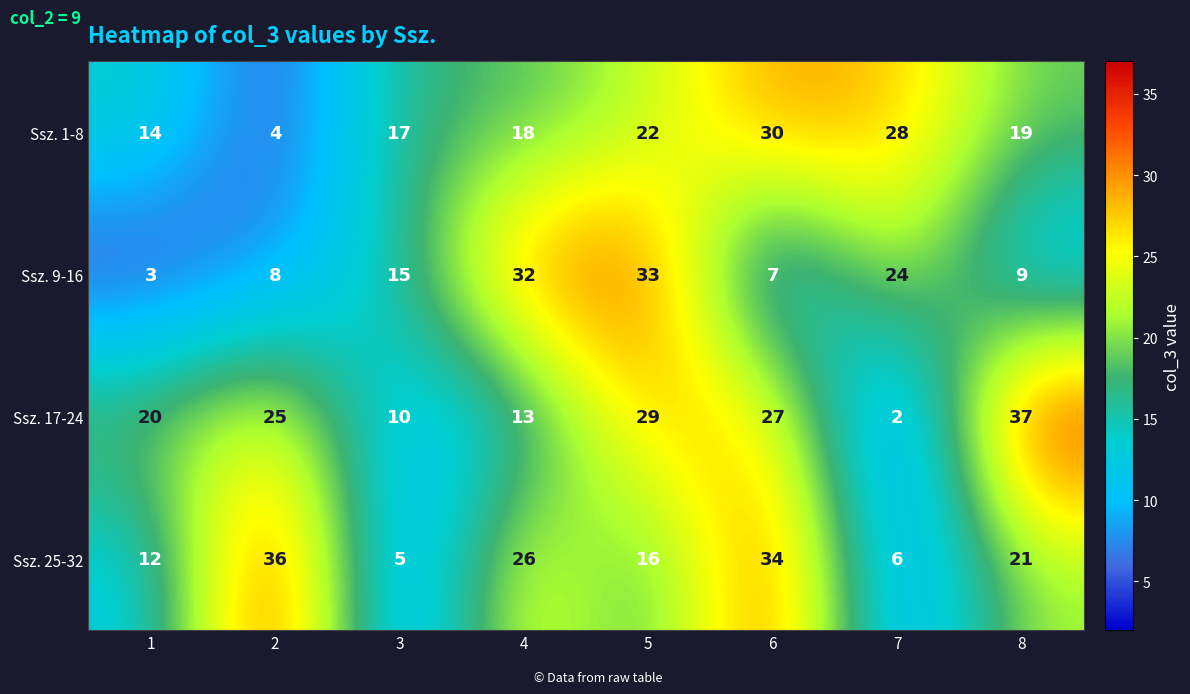

What is the difference between the Ssz. 25-32 values at 6 and 8?

13